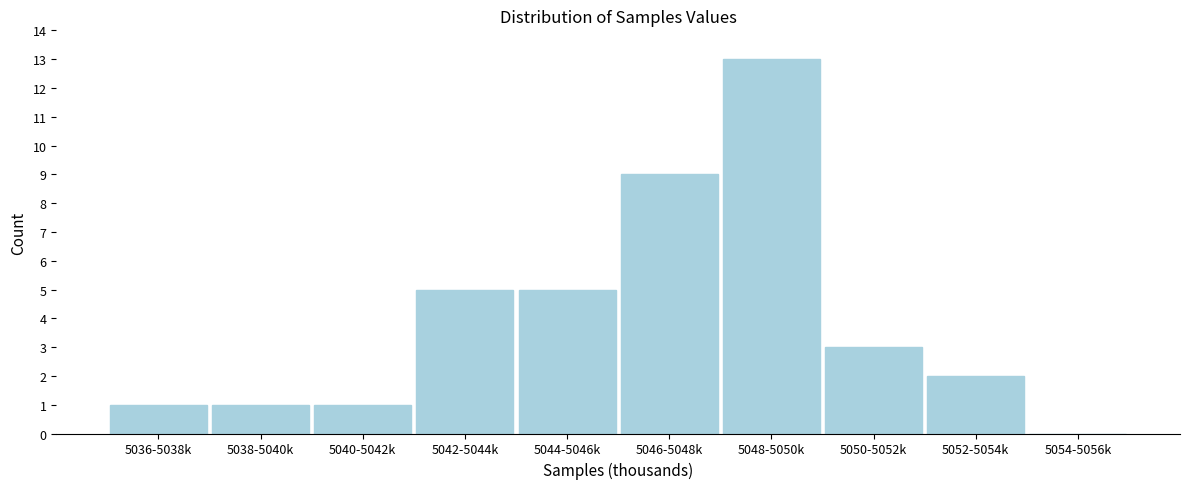

Reading left to right, list all the values displayed in this chart.

5036-5038k=1	5038-5040k=1	5040-5042k=1	5042-5044k=5	5044-5046k=5	5046-5048k=9	5048-5050k=13	5050-5052k=3	5052-5054k=2	5054-5056k=0